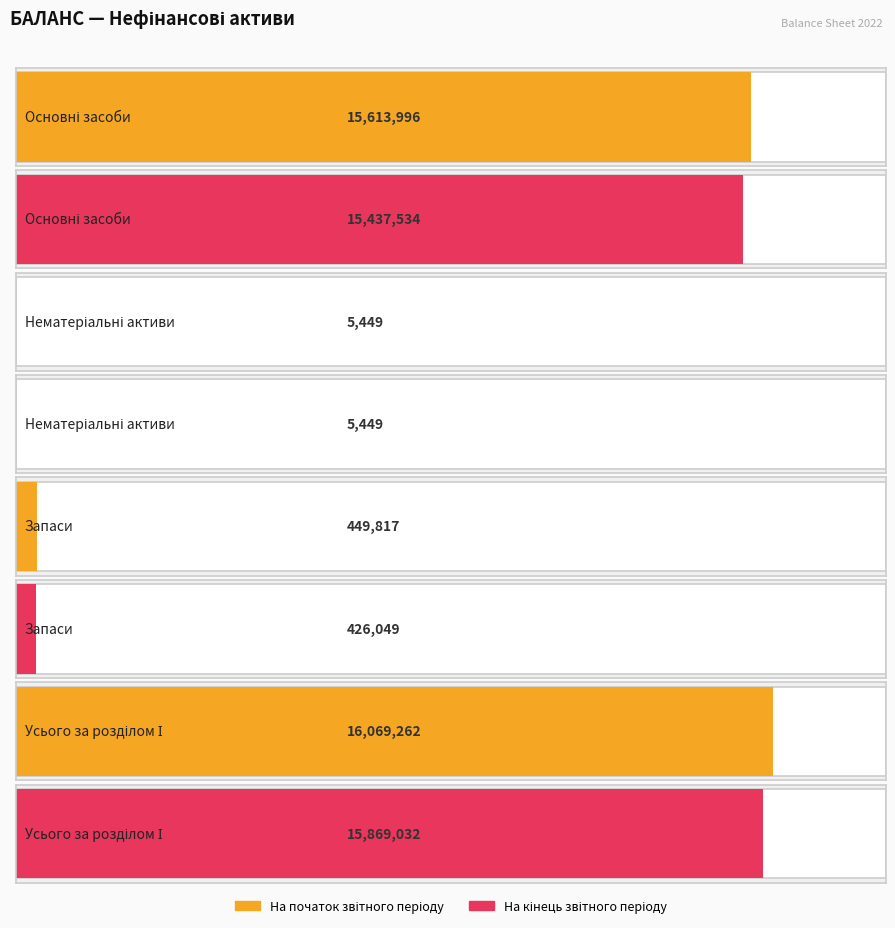

List the series in order of their overall mean, highest first.

На початок звітного періоду, На кінець звітного періоду